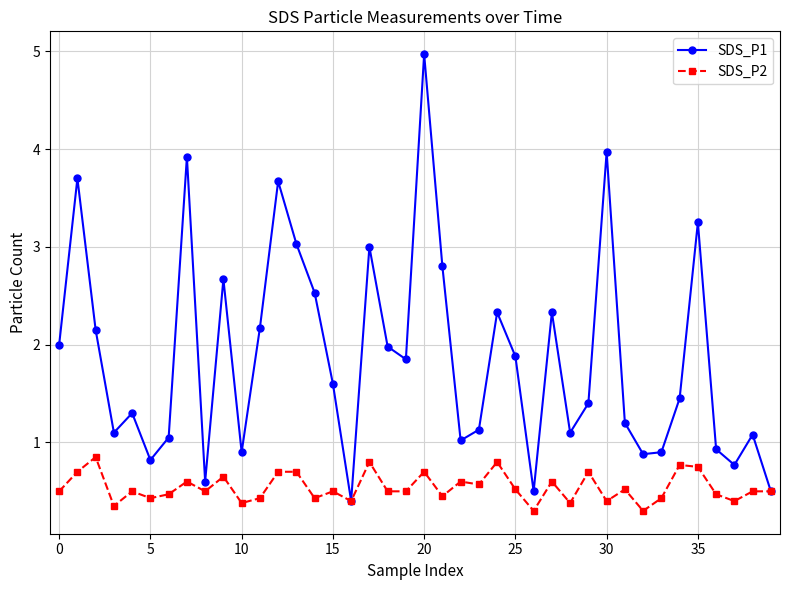

How many lines are shown in the chart?

2